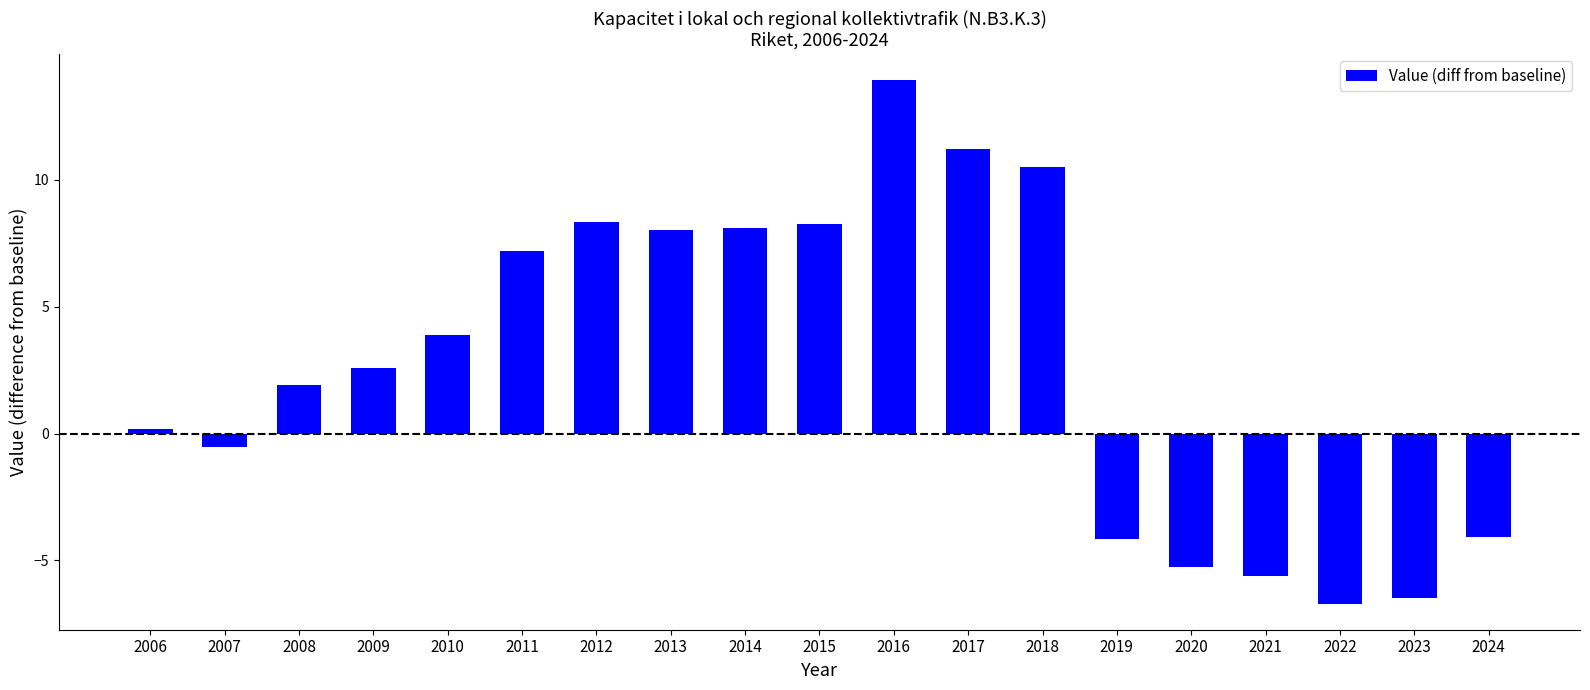

Does the chart contain stacked bars?

No